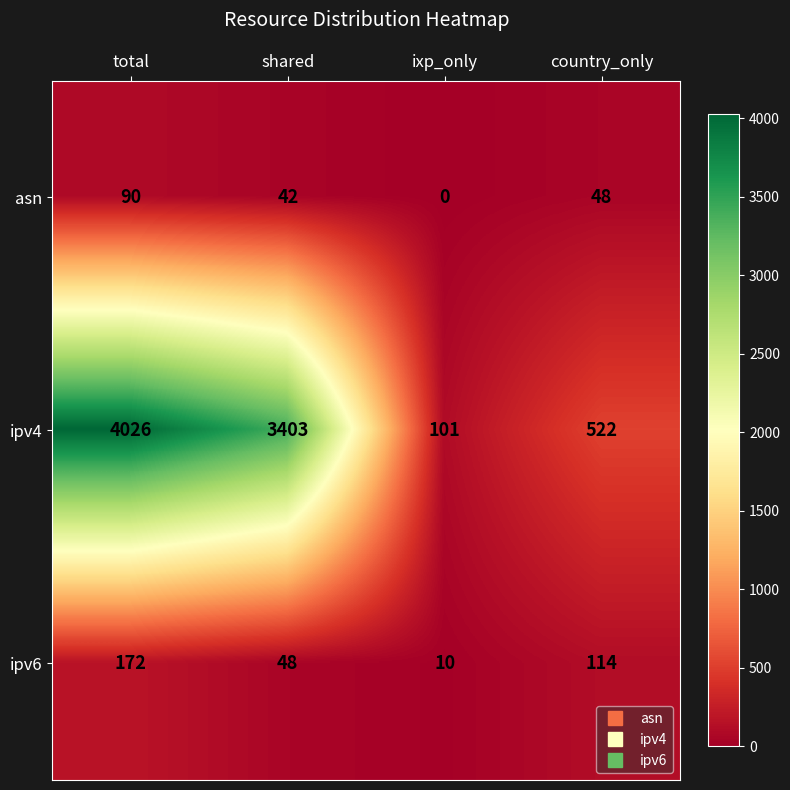

Reading left to right, extract all data points from this chart.

asn: 90	42	0	48
ipv4: 4026	3403	101	522
ipv6: 172	48	10	114